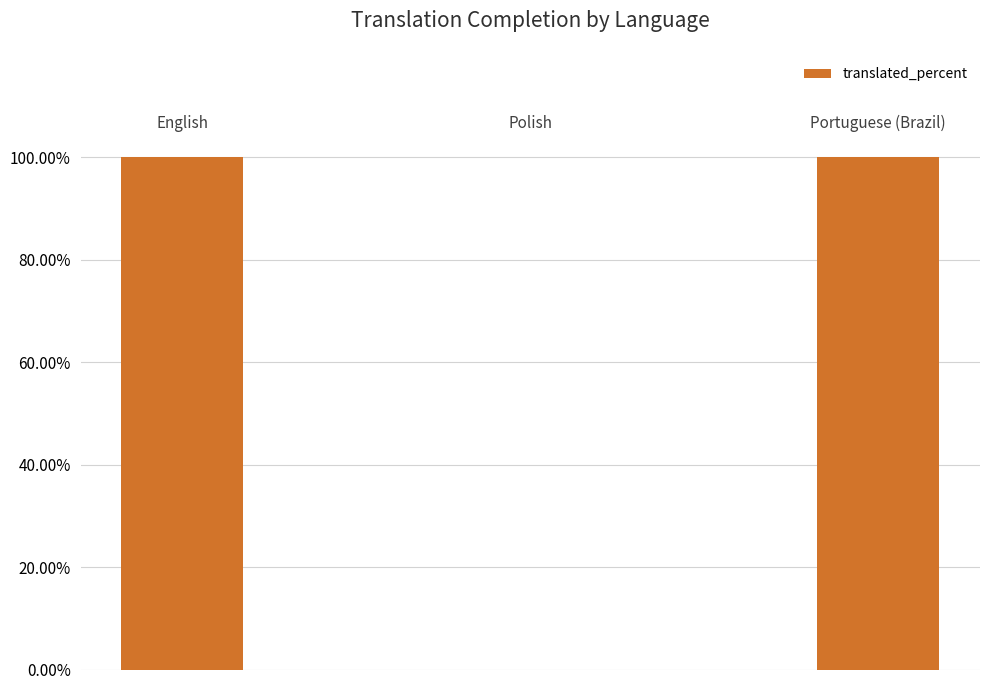

How many values are between 0 and 100?

3